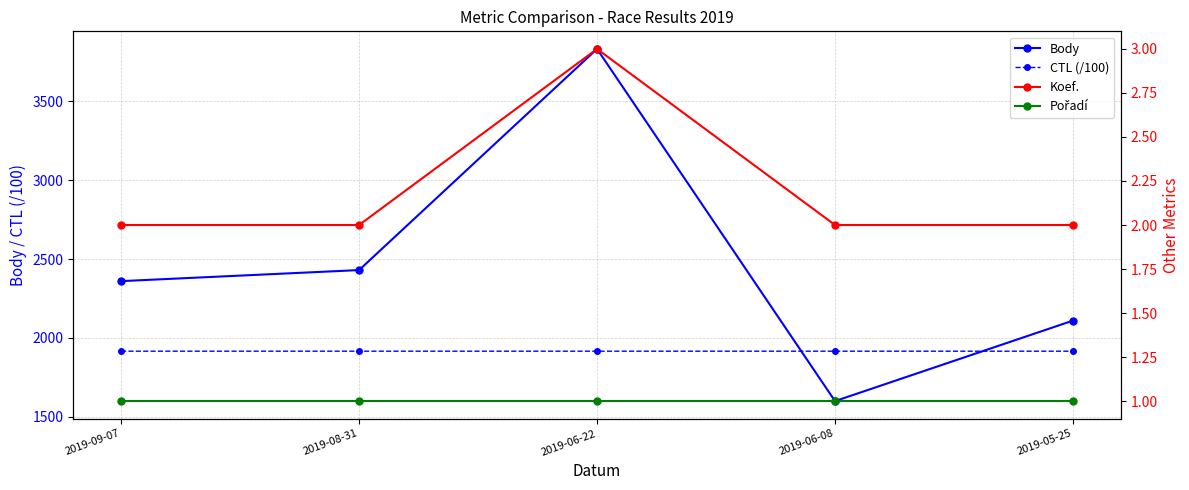

Which has a higher value, 2019-05-25 or 2019-06-08?

2019-05-25